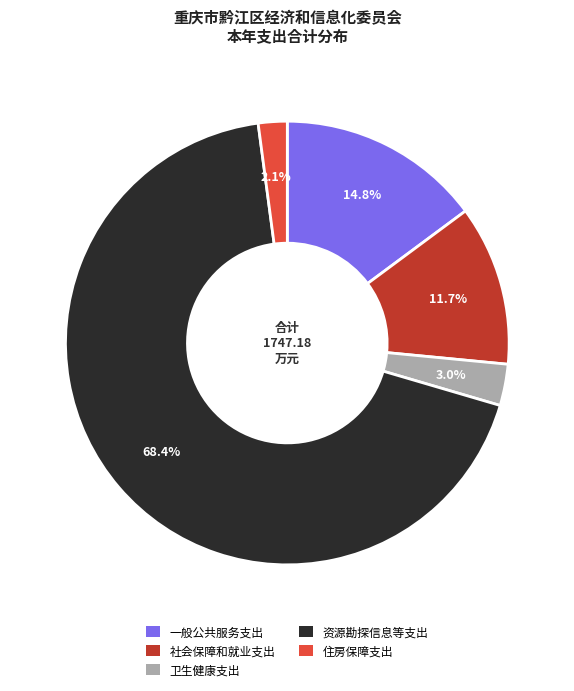

To the nearest percent, what is the combined percentage of 住房保障支出 and 社会保障和就业支出?

14%